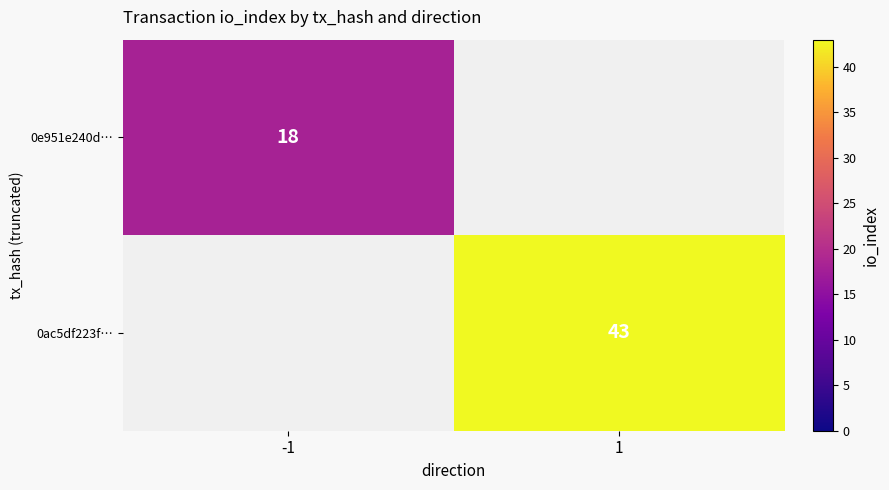

What is the greatest value displayed?

43